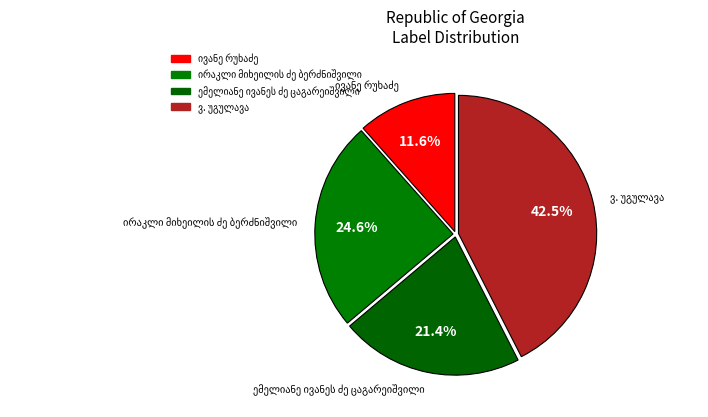

Count the number of slices in the pie.

4